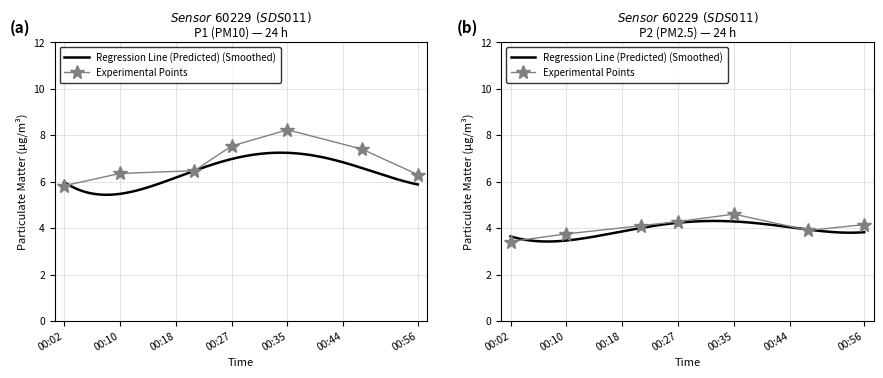

Is it true that P2 equals 2.0 at 00:30?

False